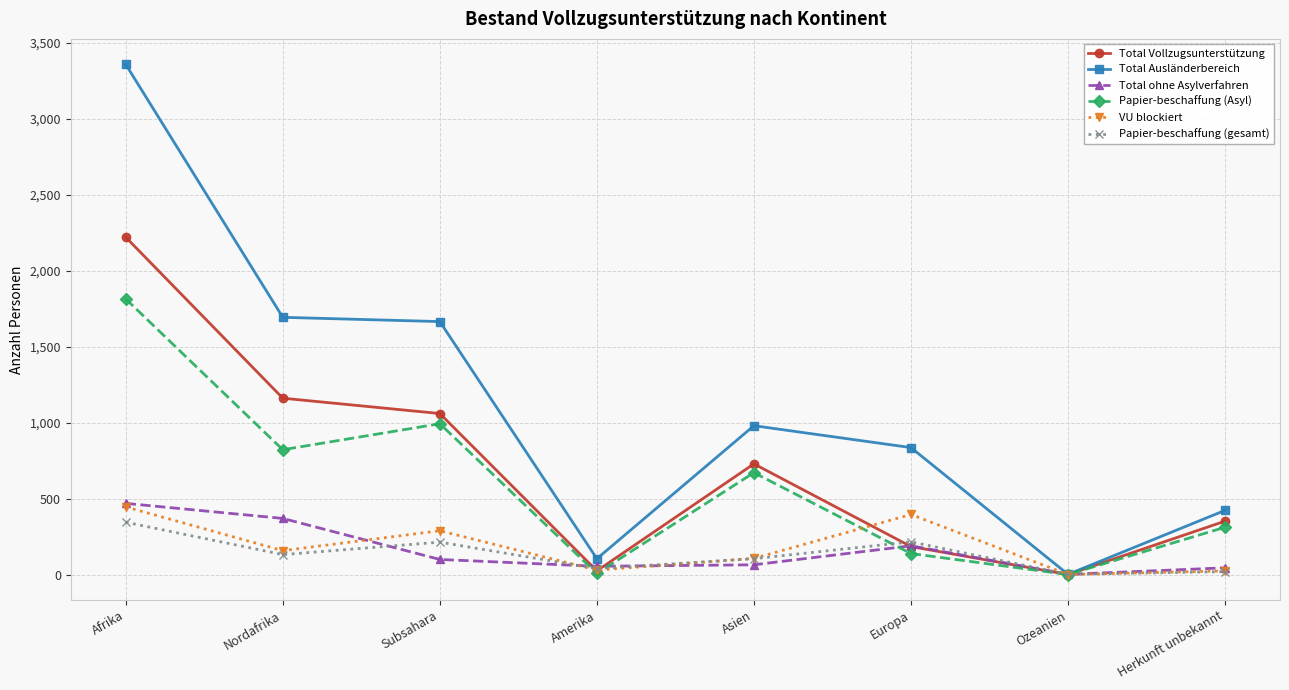

At which category does VU blockiert reach its first local peak?

Subsahara